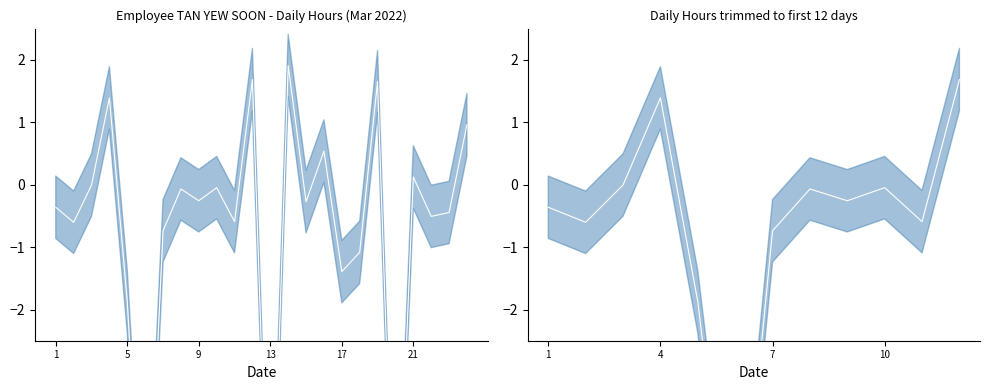

Does the chart have visible grid lines?

No